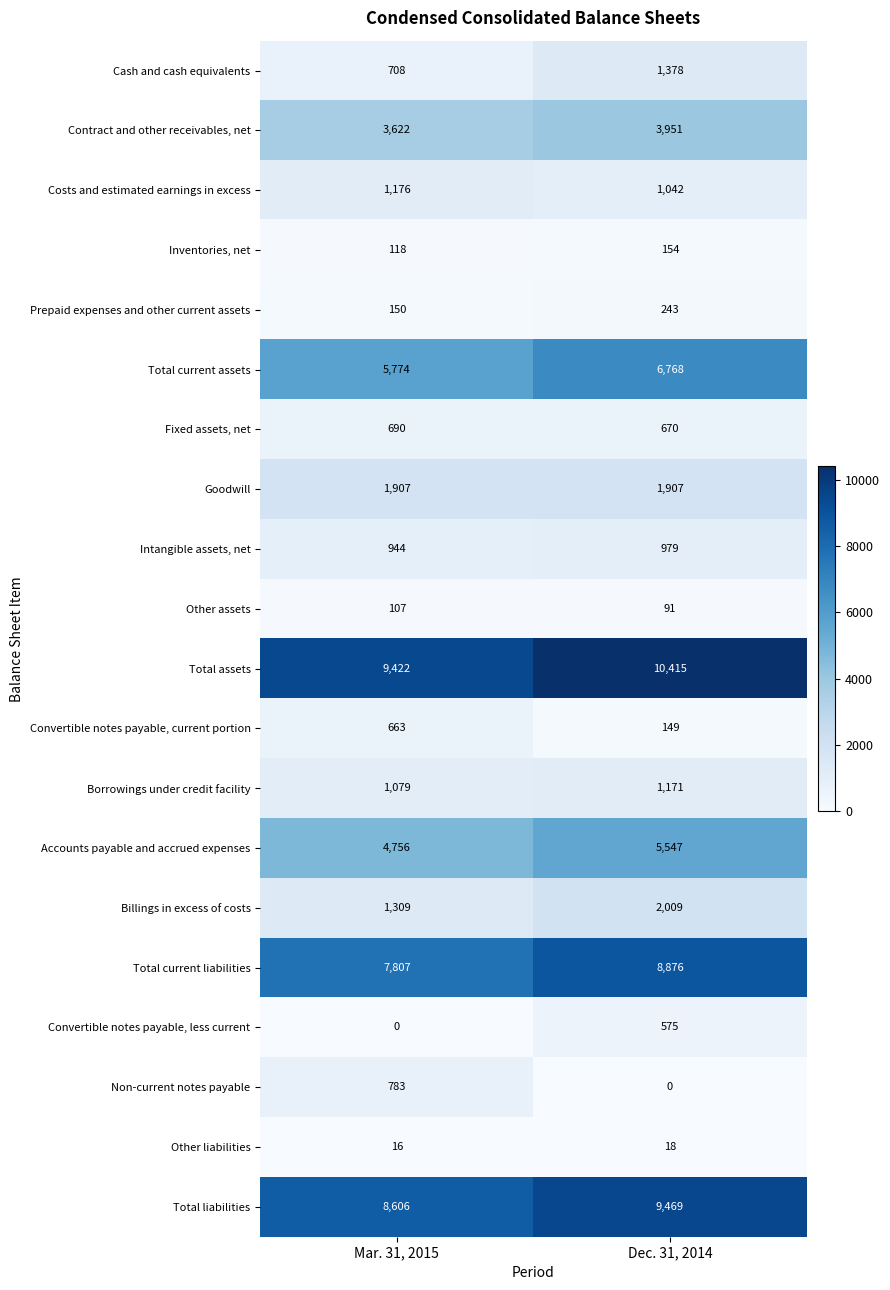

How many categories are shown in the chart?

2